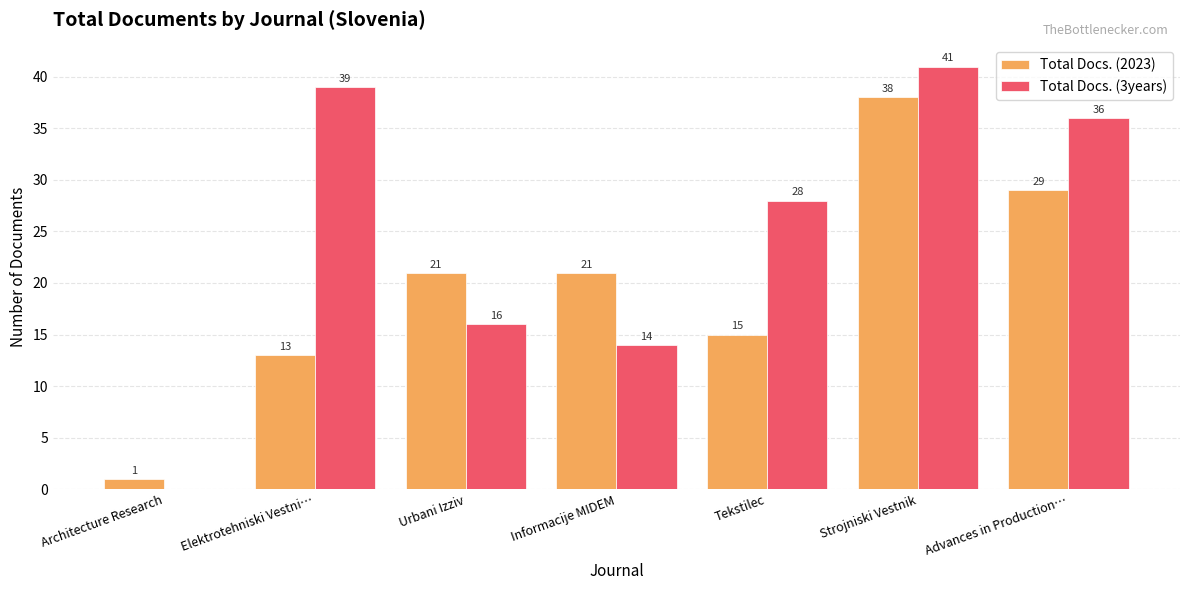

What is the approximate value of Total Docs. (2023) at Strojniski Vestnik?

38